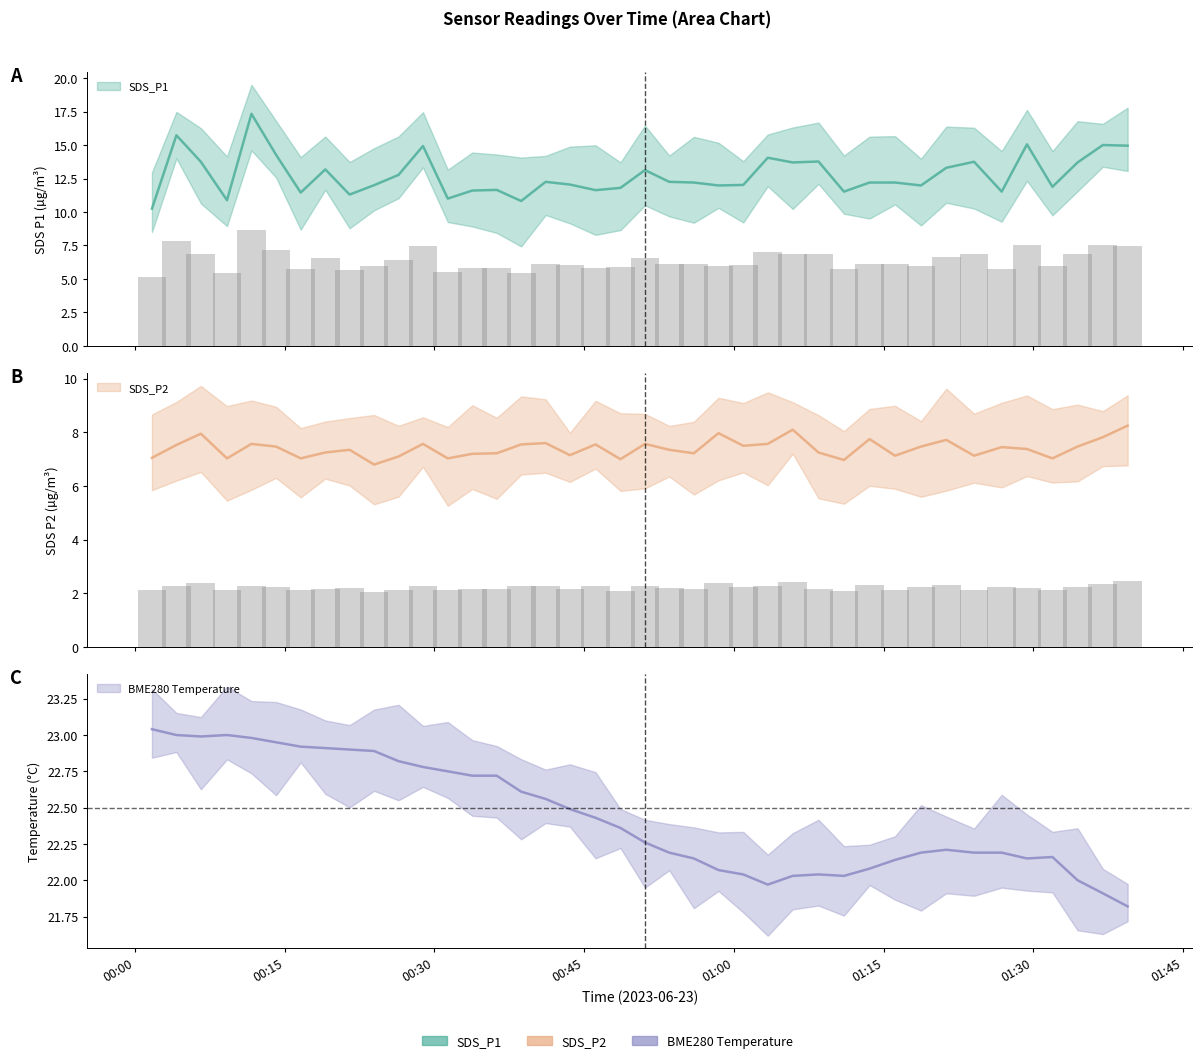

At which label is BME280_temperature closest to 22?

2023/06/23 01:34:25